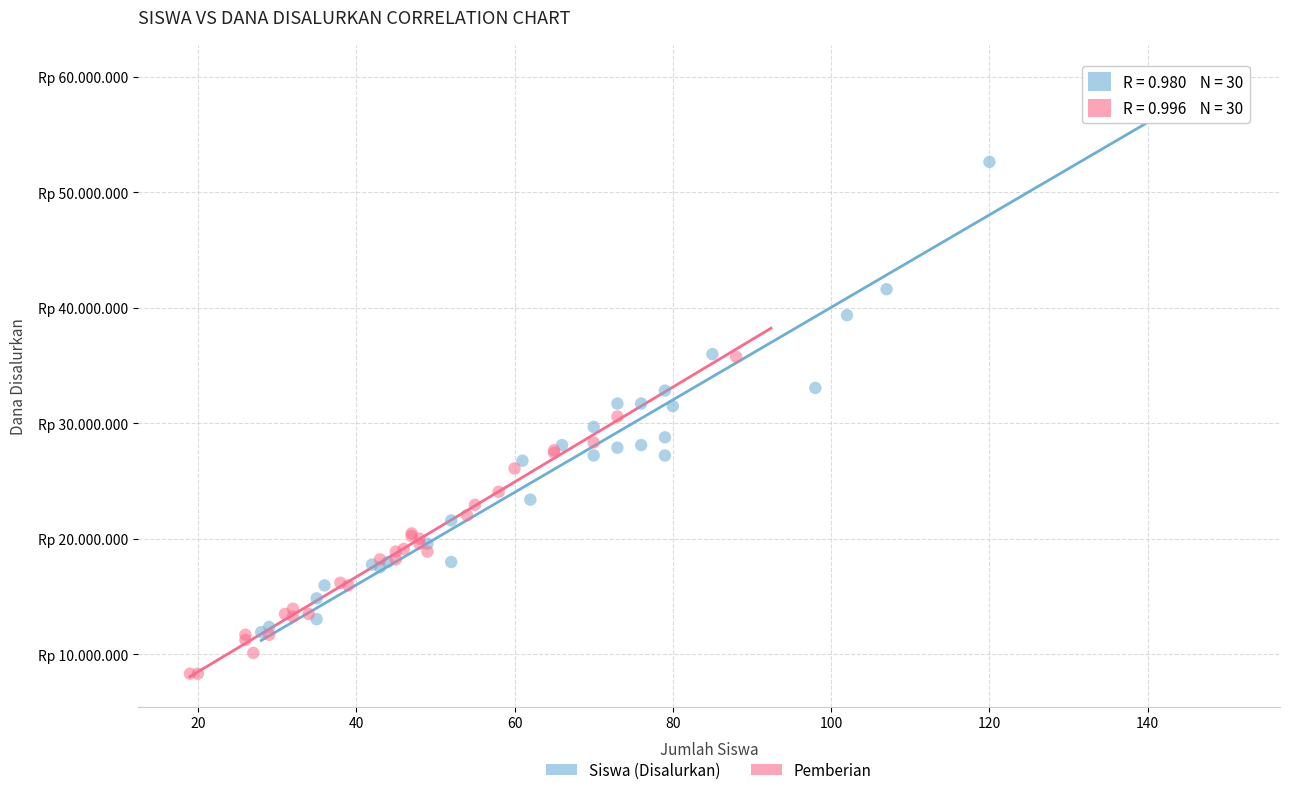

Which series reaches the minimum Y coordinate?

Pemberian